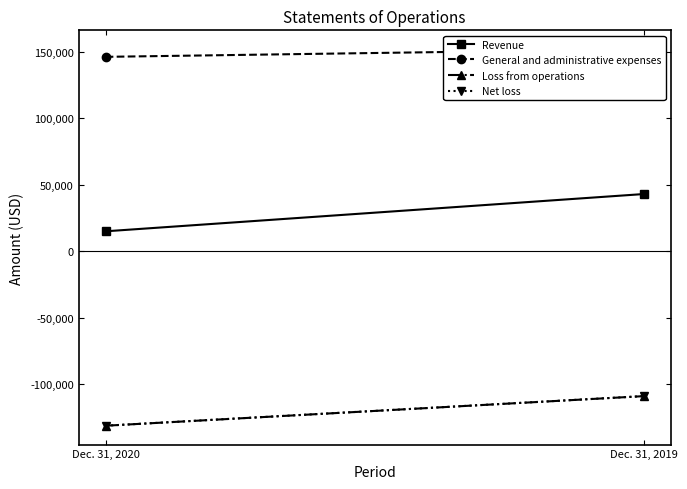

At which category is the sum across all series the highest?

Dec. 31, 2019